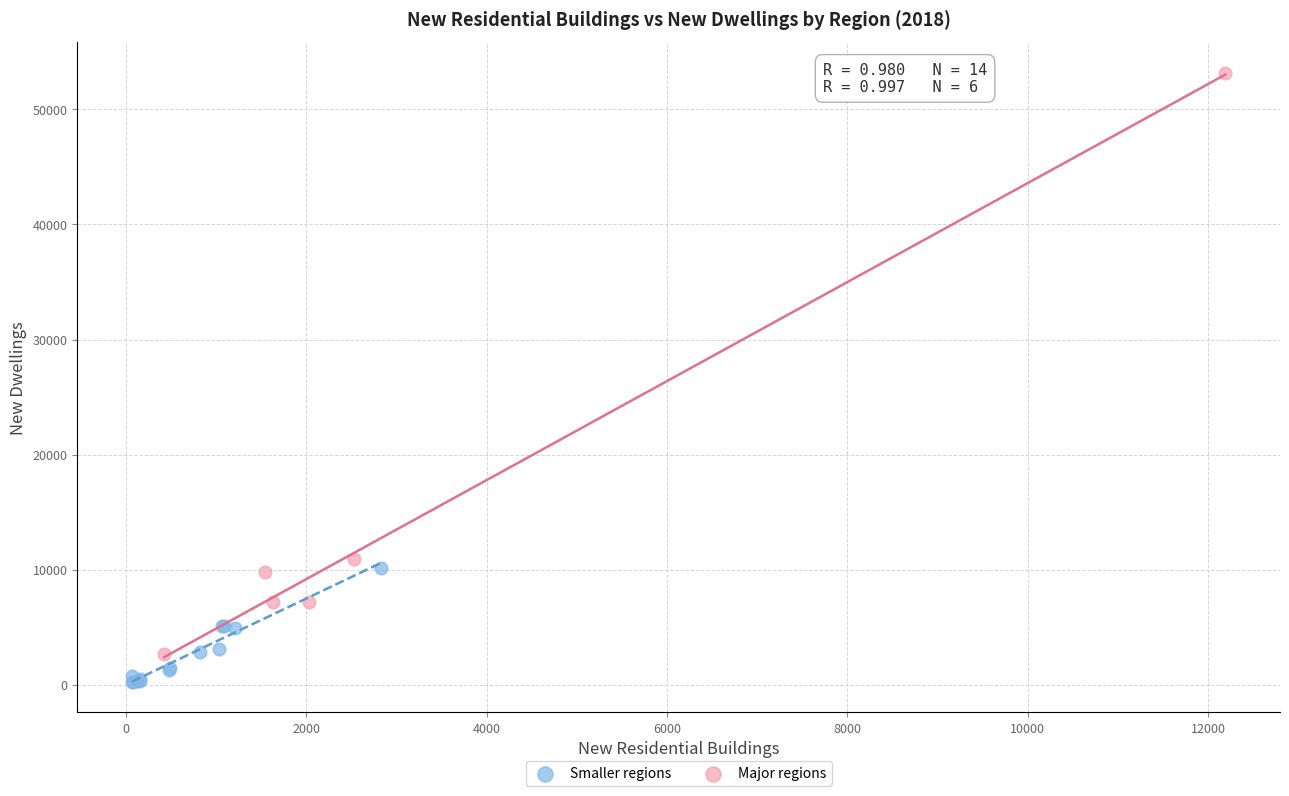

What are all the series names shown in the legend?

Smaller regions, Major regions